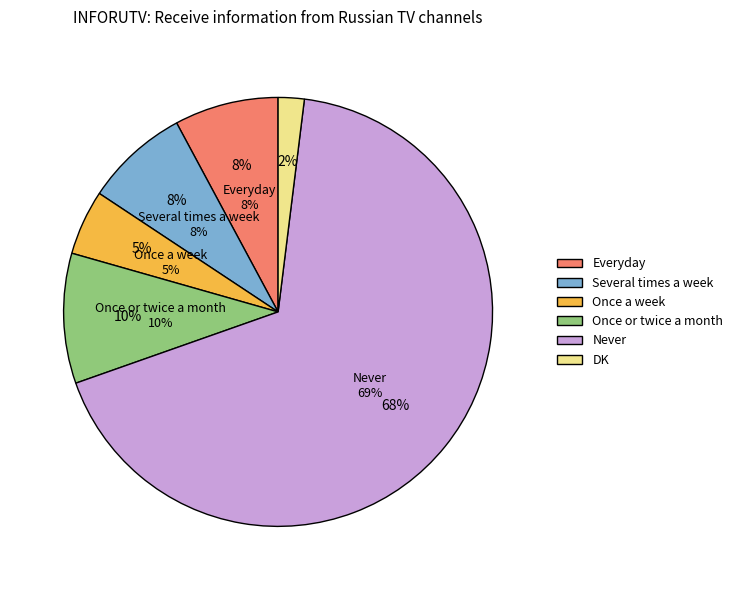

Which slice represents more than half of the pie?

Never